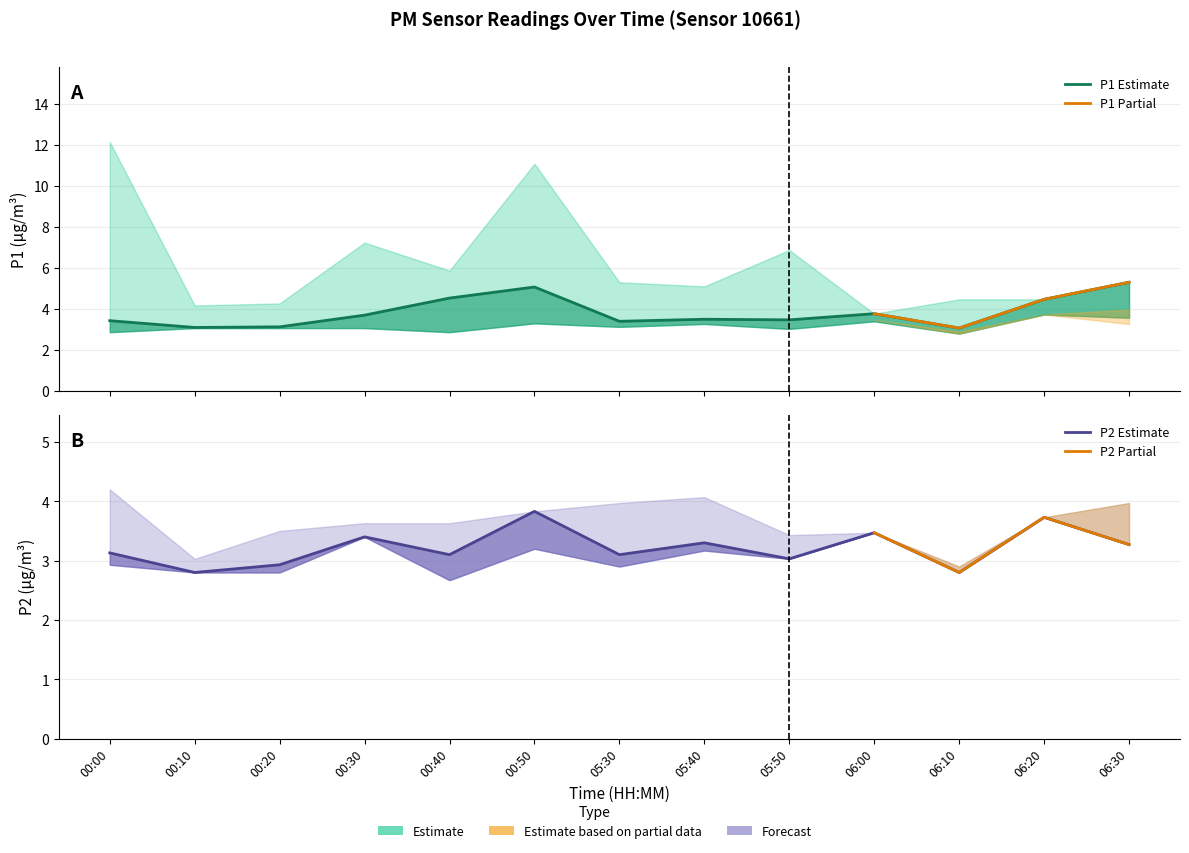

How many lines are shown in the chart?

6